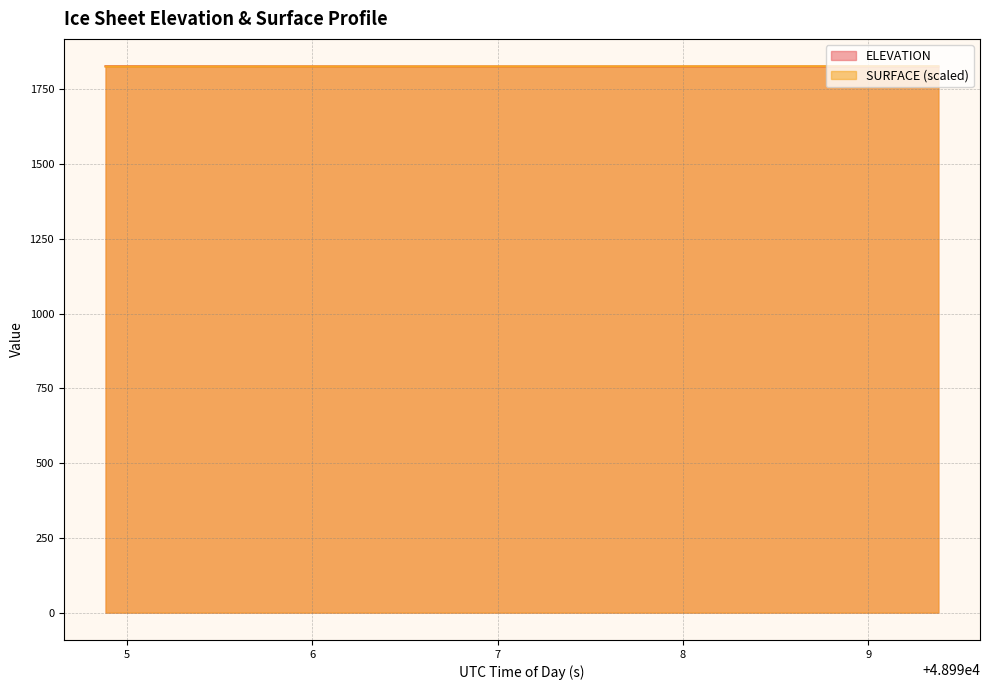

Which series ends up on top after the final intersection of SURFACE and ELEVATION?

SURFACE